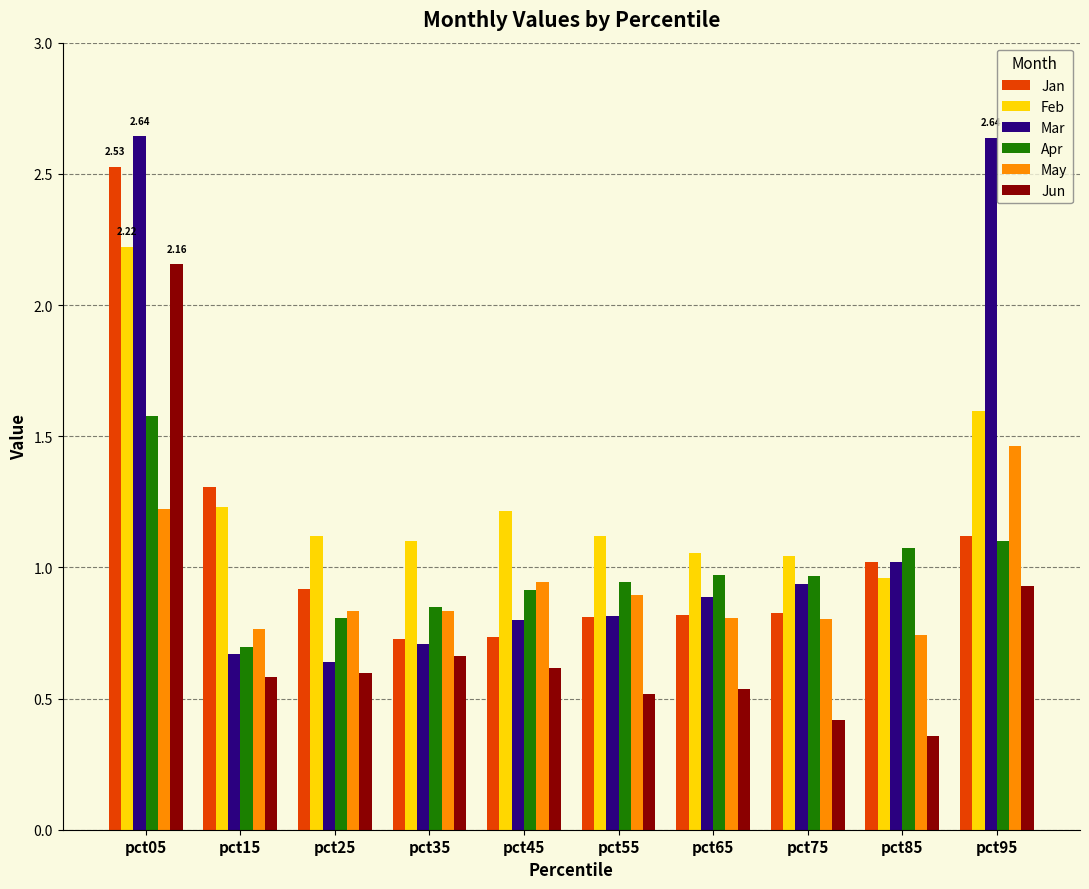

True or false: Apr has a value of 0.8 at pct25.

True